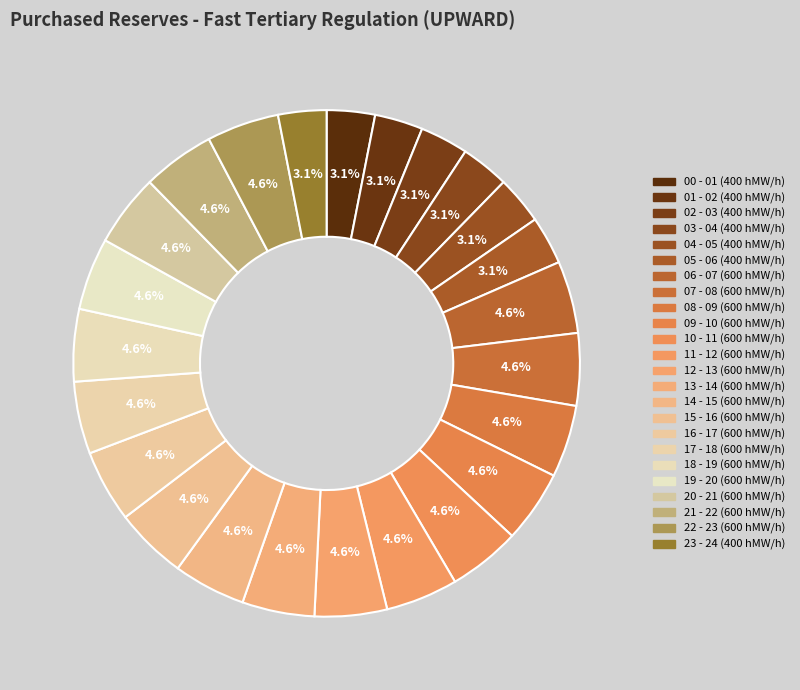

True or false: 17 - 18 accounts for 5% of the total.

True